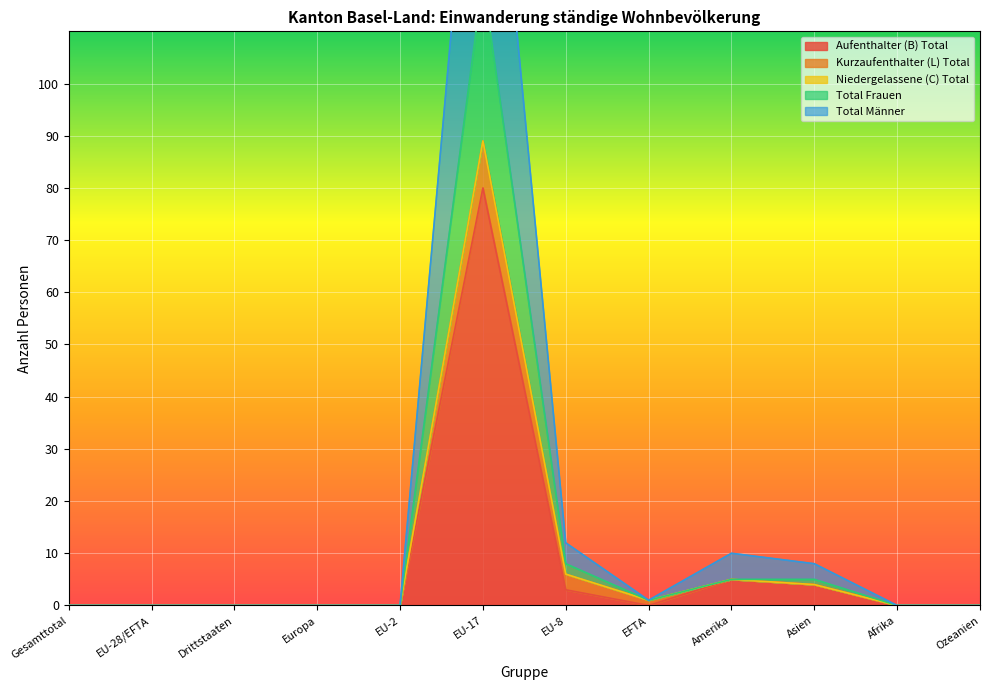

What is the label of the 4th point from the right?

Amerika